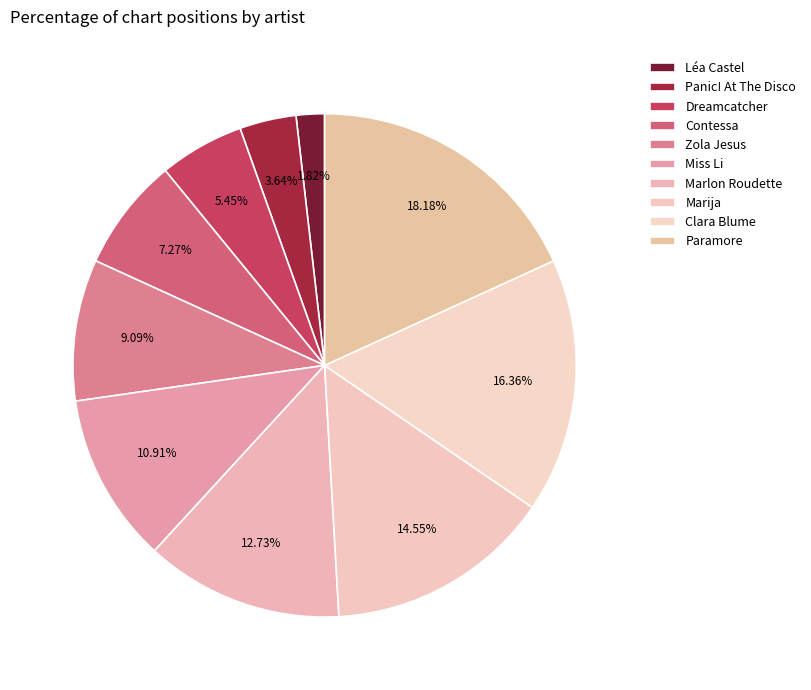

How many segments does this pie chart have?

10